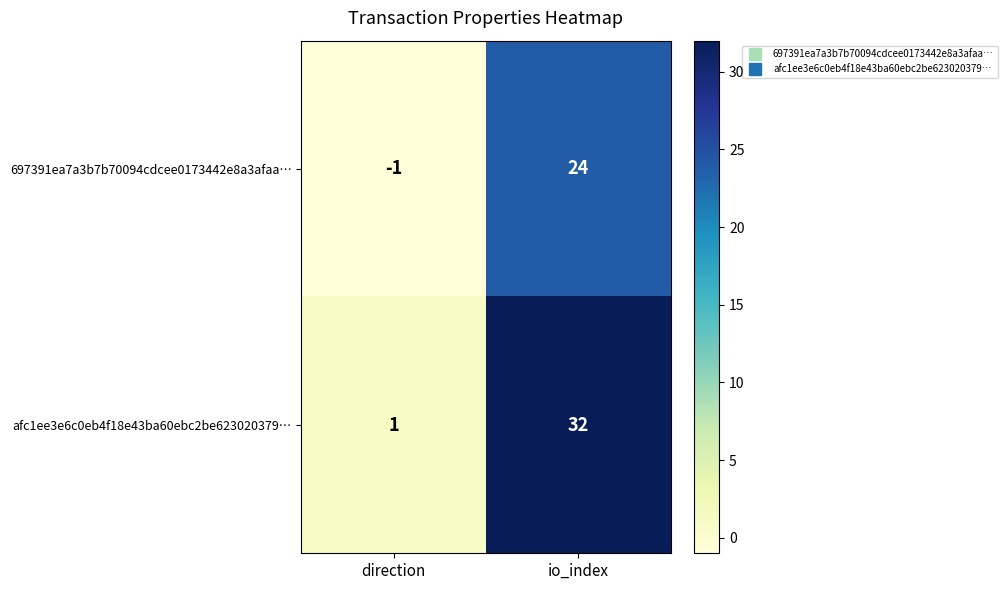

The value of afc1ee3e6c0eb4f18e43ba60ebc2be623020379… at io_index is 19. True or false?

False